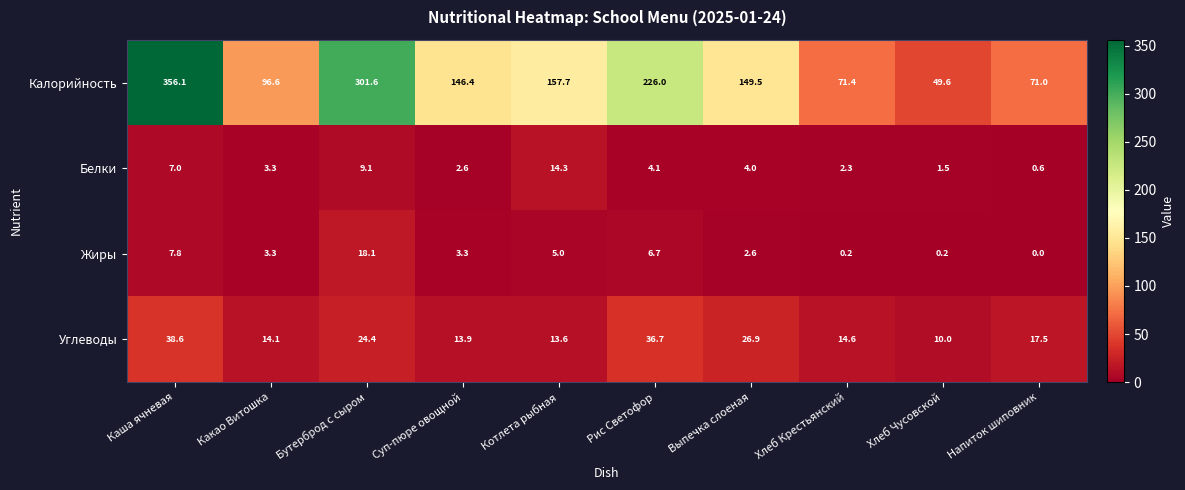

What value does the Калорийность series have at Суп-пюре овощной?

146.4